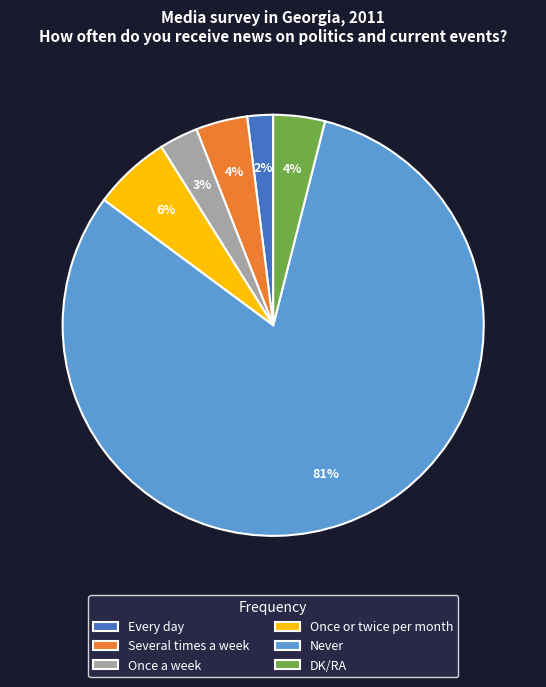

Which category has the smallest portion of the pie?

Every day